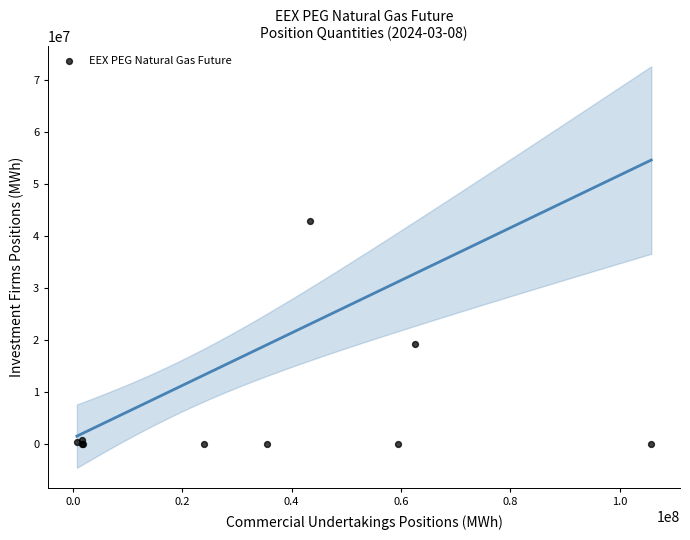

What Y value in the scatter plot is closest to 21427277?

19221331